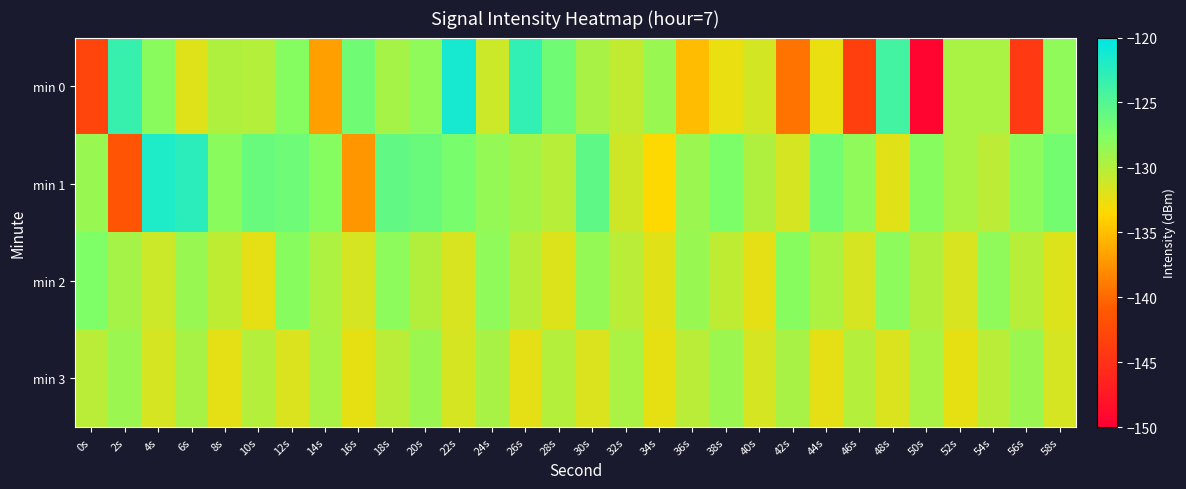

Rank the series by their average value, from lowest to highest.

min 0, min 3, min 2, min 1